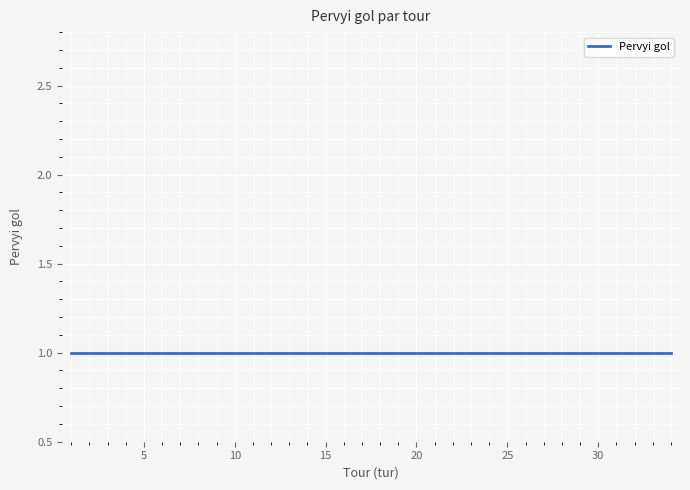

Rank the categories by value from highest to lowest.

1, 5, 6, 8, 9, 11, 12, 14, 16, 17, 19, 22, 23, 24, 27, 28, 31, 33, 34, 2, 3, 4, 7, 10, 13, 15, 18, 20, 25, 26, 29, 30, 21, 32